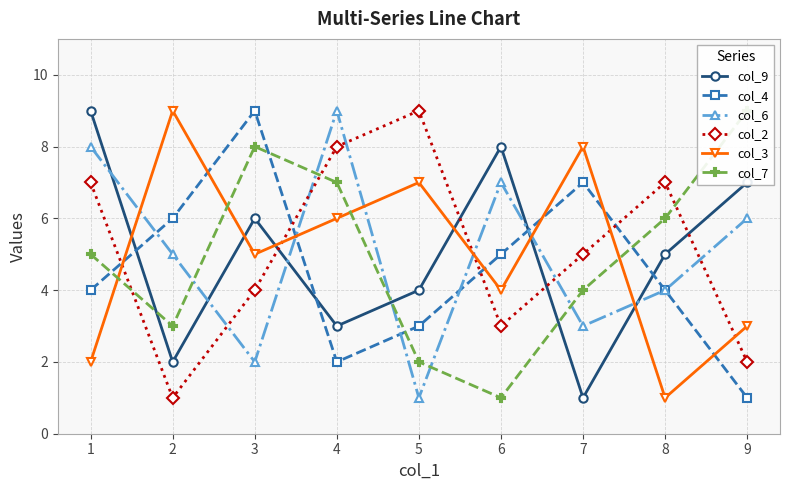

What is the sum of the col_6 values at 4 and 5?

10